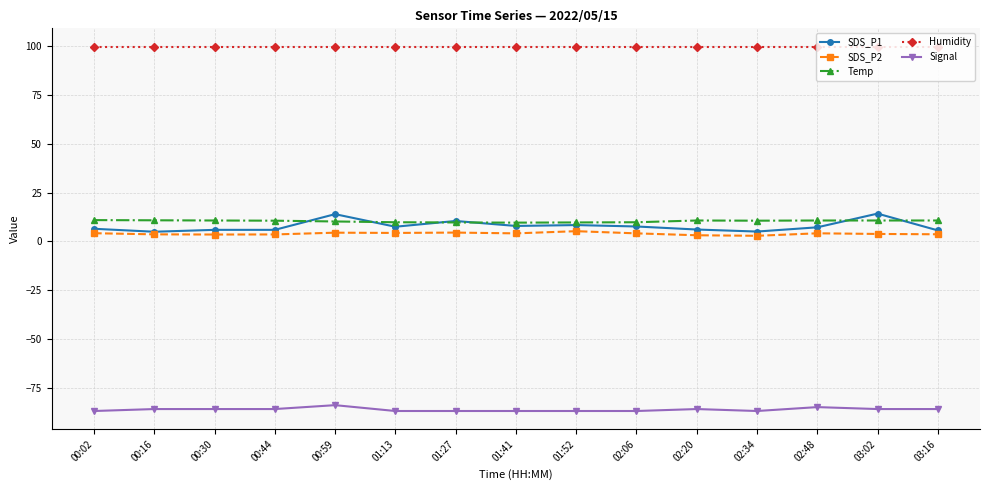

True or false: Humidity and SDS_P1 intersect in this chart.

False